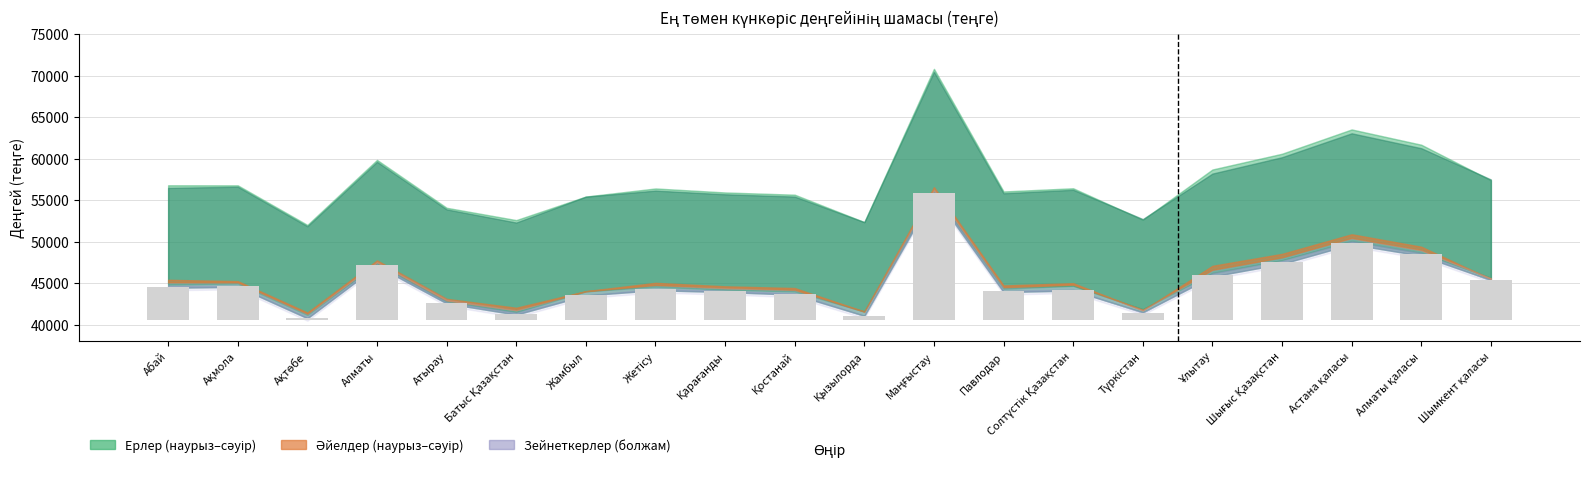

Reading right to left, what are all the values shown in this chart?

Шымкент қаласы=4823.5	Алматы қаласы=7953.5	Астана қаласы=9348.0	Шығыс Қазақстан=6976.5	Ұлытау=5480.0	Түркістан=940.5	Солтүстік Қазақстан=3661.5	Павлодар=3489.5	Маңғыстау=15314.0	Қызылорда=551.0	Қостанай=3186.5	Қарағанды=3490.0	Жетісу=3725.0	Жамбыл=3014.0	Батыс Қазақстан=803.5	Атырау=2118.5	Алматы=6651.0	Ақтөбе=329.0	Ақмола=4099.0	Абай=4049.5